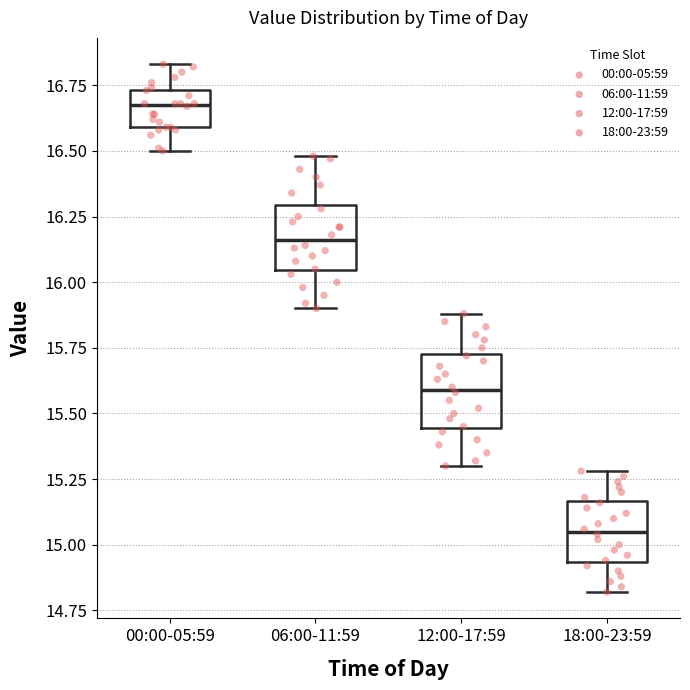

Where does the median line of the box for 18:00-23:59 sit on the y-axis? The values are not printed on the chart, so give them approximately, as read against the axis.

15.05